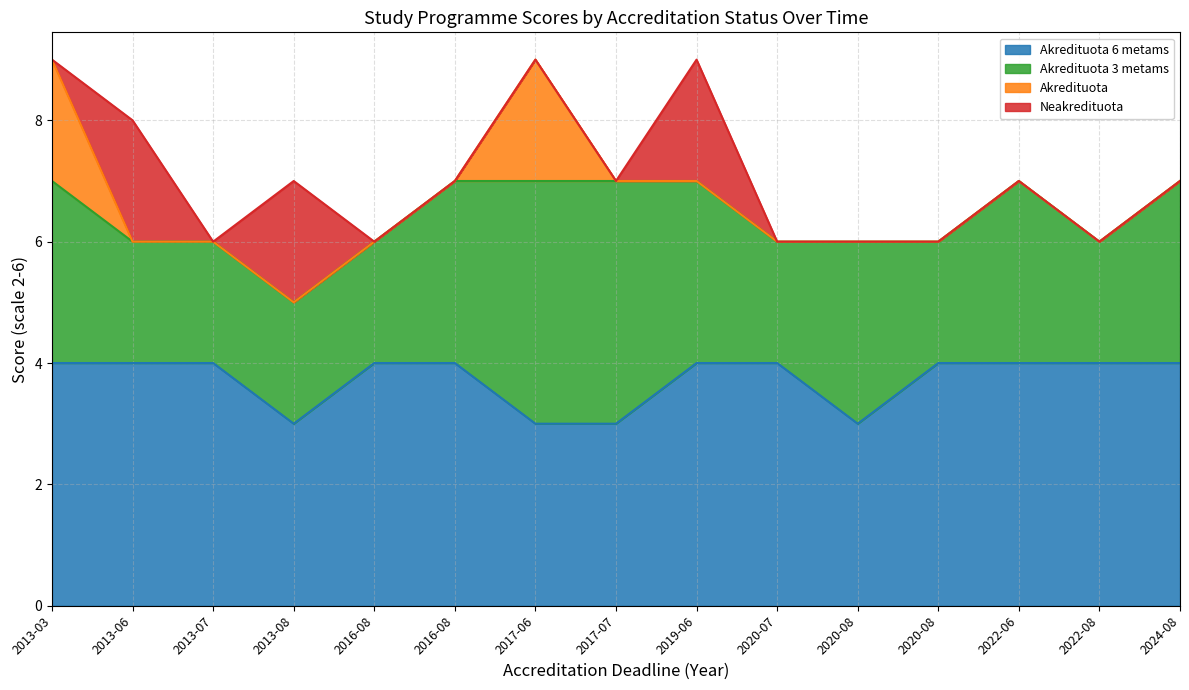

Reading left to right, what are all the values shown in this chart?

Akredituota 6 metams: 2013=4	2016=4	2017=4	2019=3	2020=4	2020=4	2020=3	2020=3	2020=4	2022=4	2022=3	2022=4	2024=4	2024=4	2024=4
Akredituota 3 metams: 2013=3	2016=2	2017=2	2019=2	2020=2	2020=3	2020=4	2020=4	2020=3	2022=2	2022=3	2022=2	2024=3	2024=2	2024=3
Akredituota: 2013=2	2016=0	2017=0	2019=0	2020=0	2020=0	2020=2	2020=0	2020=0	2022=0	2022=0	2022=0	2024=0	2024=0	2024=0
Neakredituota: 2013=0	2016=2	2017=0	2019=2	2020=0	2020=0	2020=0	2020=0	2020=2	2022=0	2022=0	2022=0	2024=0	2024=0	2024=0